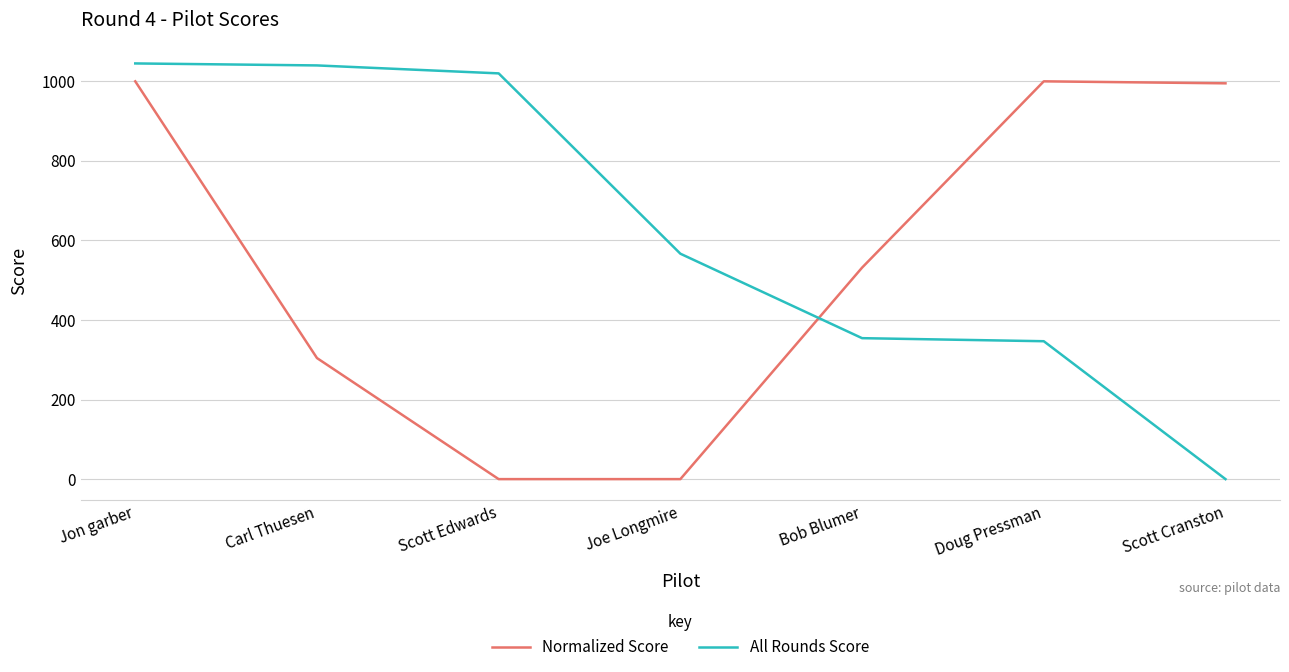

What is the difference between the Normalized Score values at Jon garber and Scott Cranston?

5.0